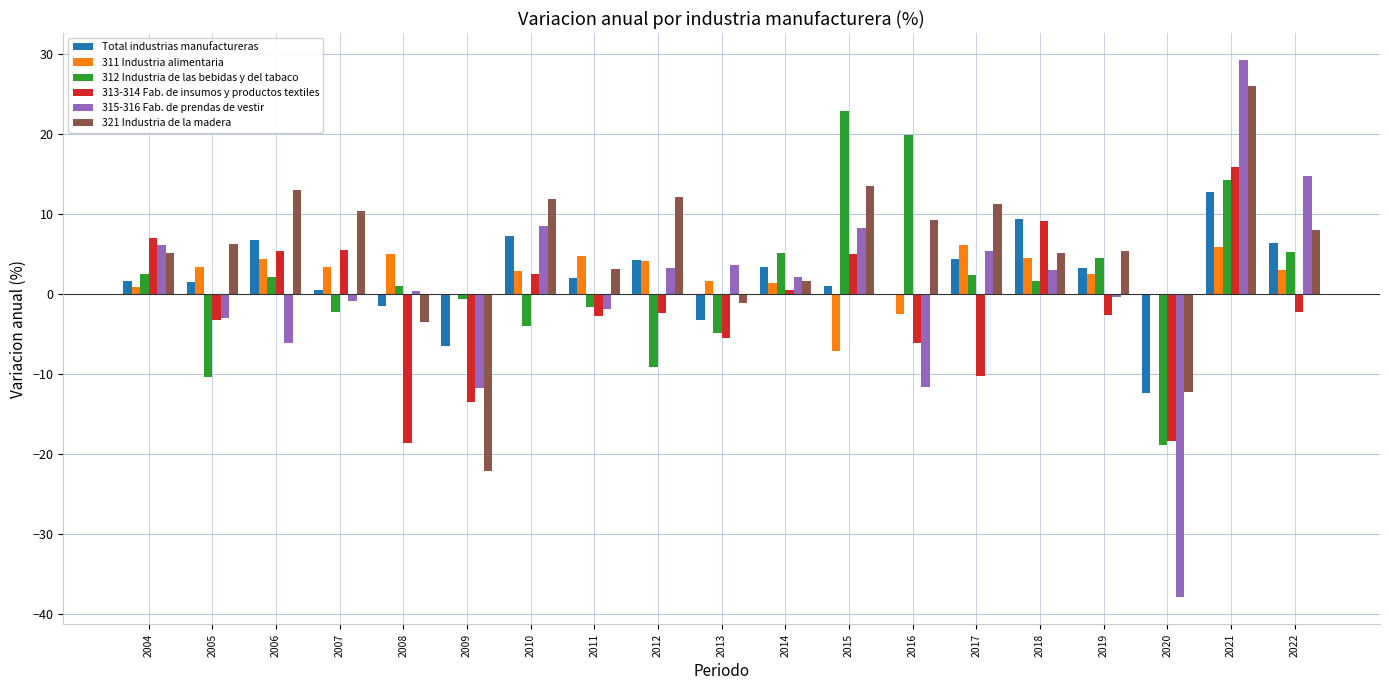

What are all the series names shown in the legend?

Total industrias manufactureras, 311 Industria alimentaria, 312 Industria de las bebidas y del tabaco, 313-314 Fab. de insumos y productos textiles, 315-316 Fab. de prendas de vestir, 321 Industria de la madera